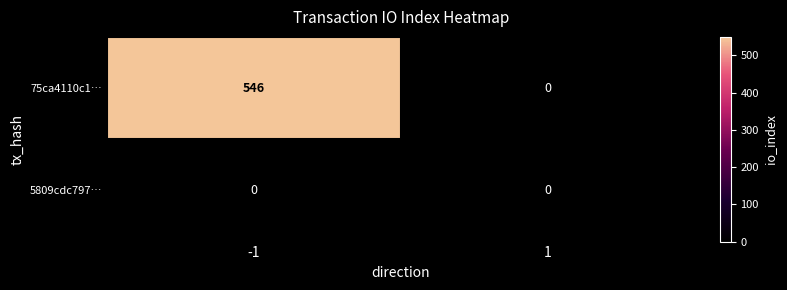

Reading left to right, extract all data points from this chart.

75ca4110c1…: -1=546	1=0
5809cdc797…: -1=0	1=0